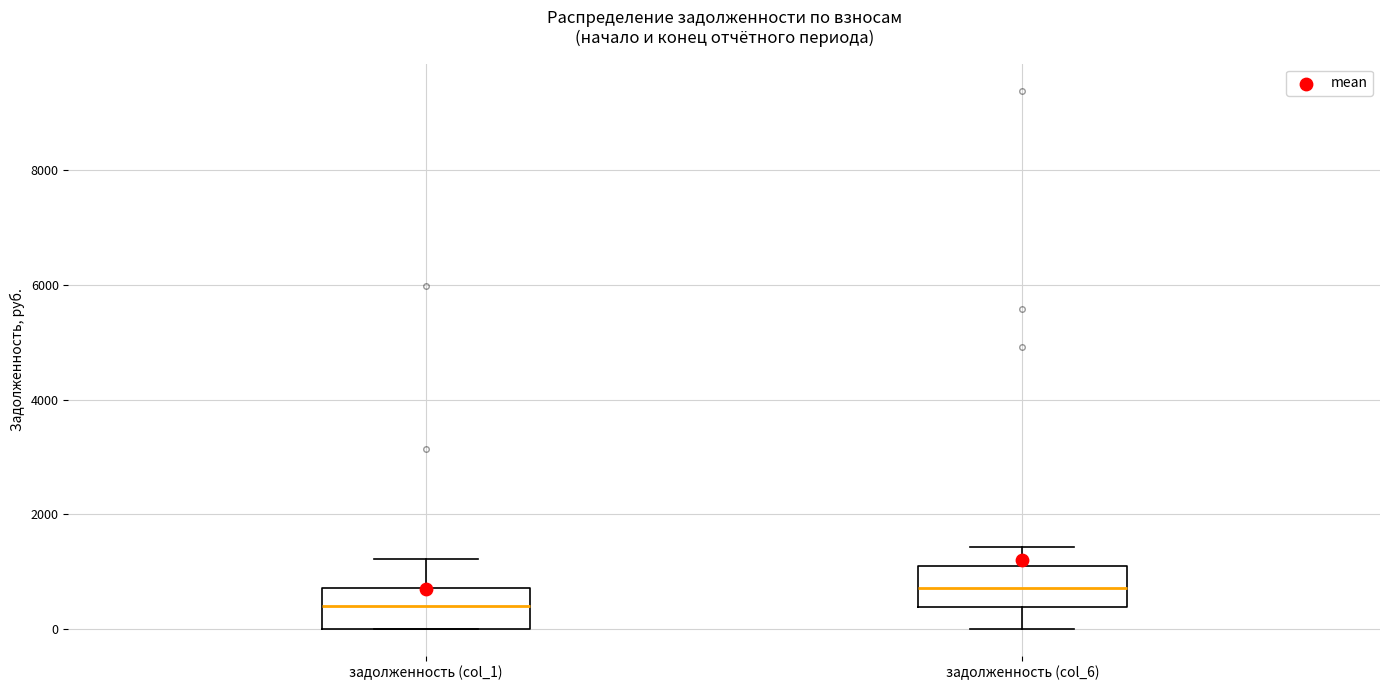

Which box has the lowest median line?

задолженность (col_1)